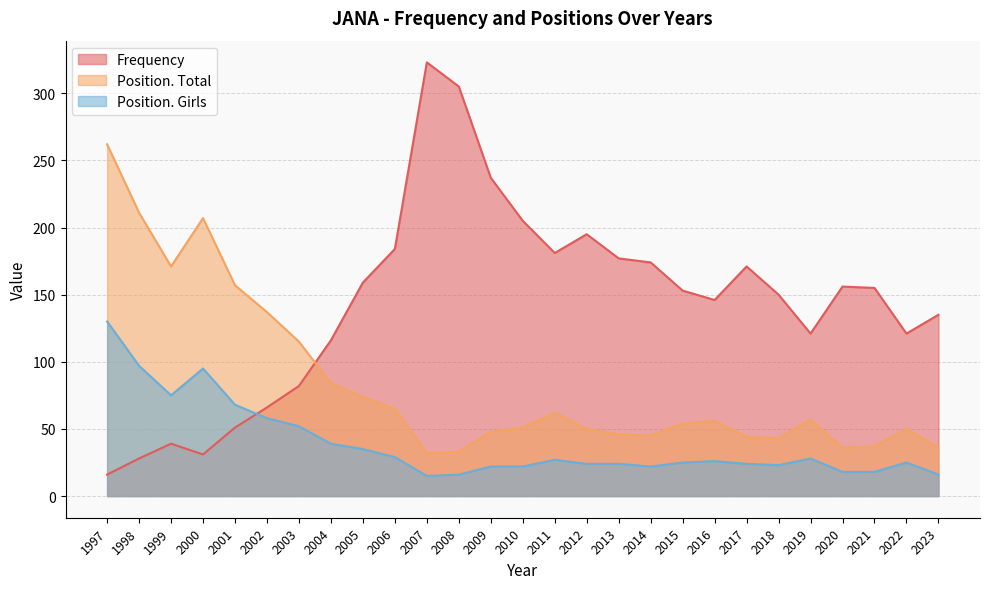

At how many categories does at least one series exceed 264?

2